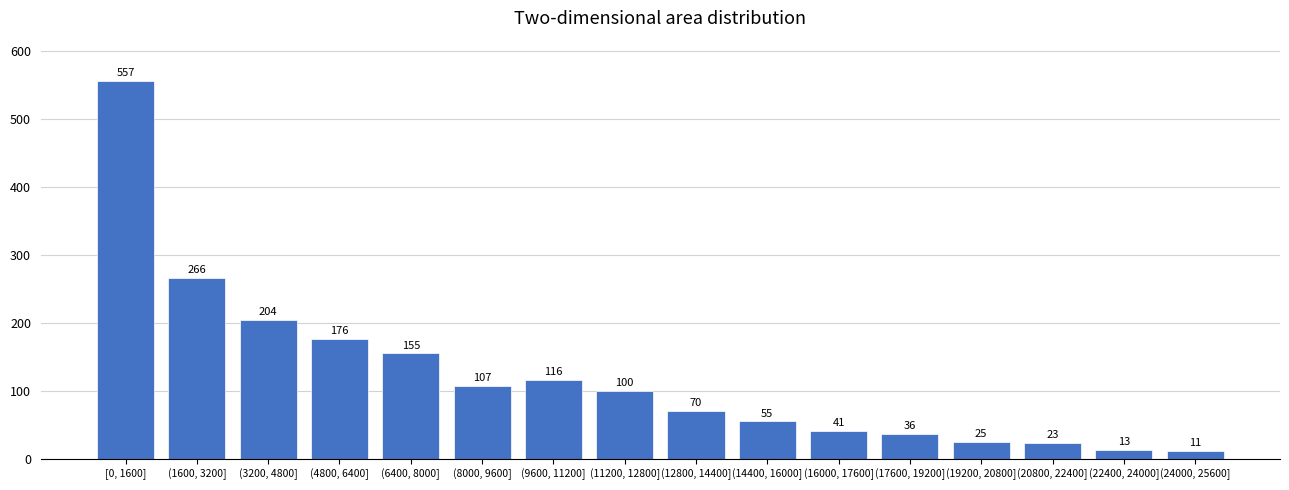

Reading right to left, transcribe all the data shown in this chart.

(24000, 25600]=11	(22400, 24000]=13	(20800, 22400]=23	(19200, 20800]=25	(17600, 19200]=36	(16000, 17600]=41	(14400, 16000]=55	(12800, 14400]=70	(11200, 12800]=100	(9600, 11200]=116	(8000, 9600]=107	(6400, 8000]=155	(4800, 6400]=176	(3200, 4800]=204	(1600, 3200]=266	[0, 1600]=557